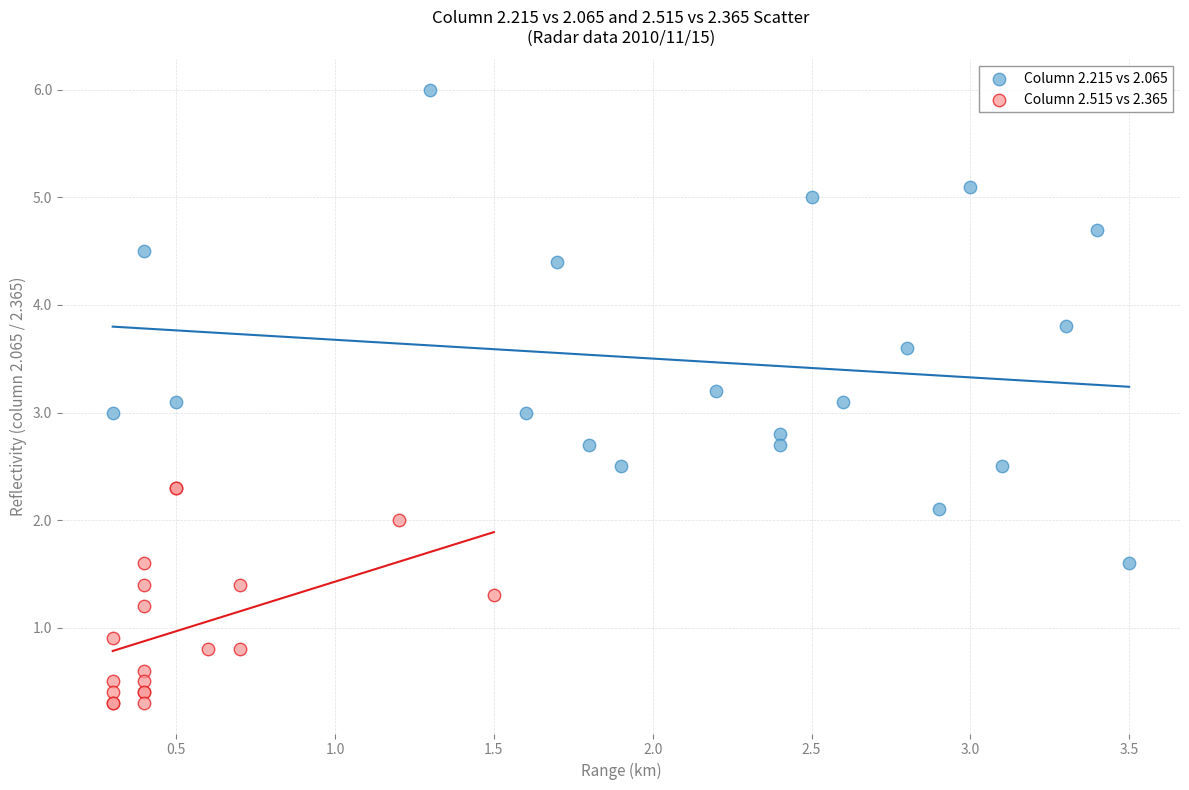

Which series reaches the maximum Y coordinate?

Column 2.215 vs 2.065